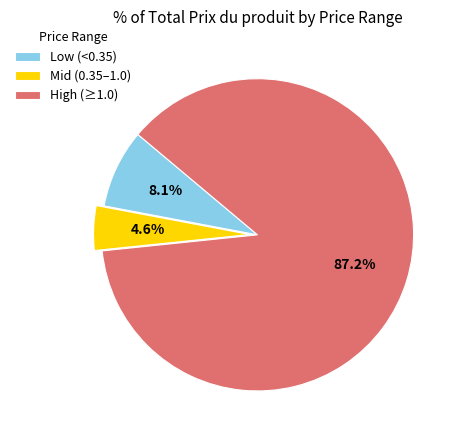

What is the total percentage of High (≥1.0) and Mid (0.35–1.0)?

91.9%